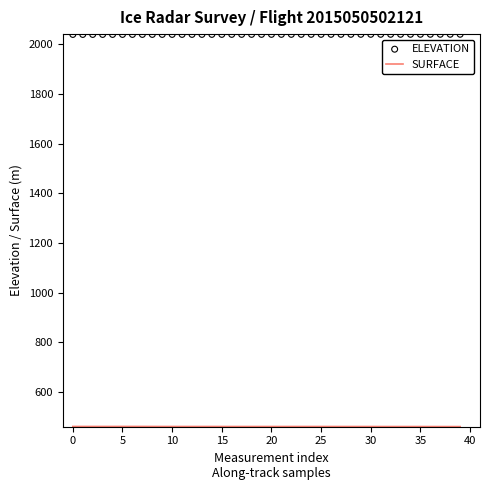

Is the value of ELEVATION at 12 greater than the value of SURFACE at 39?

Yes